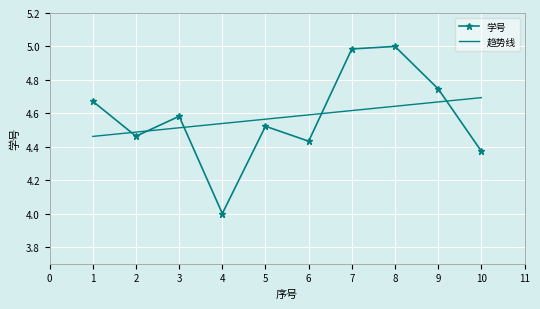

The value of 学号 at 2 is 1.1. True or false?

False